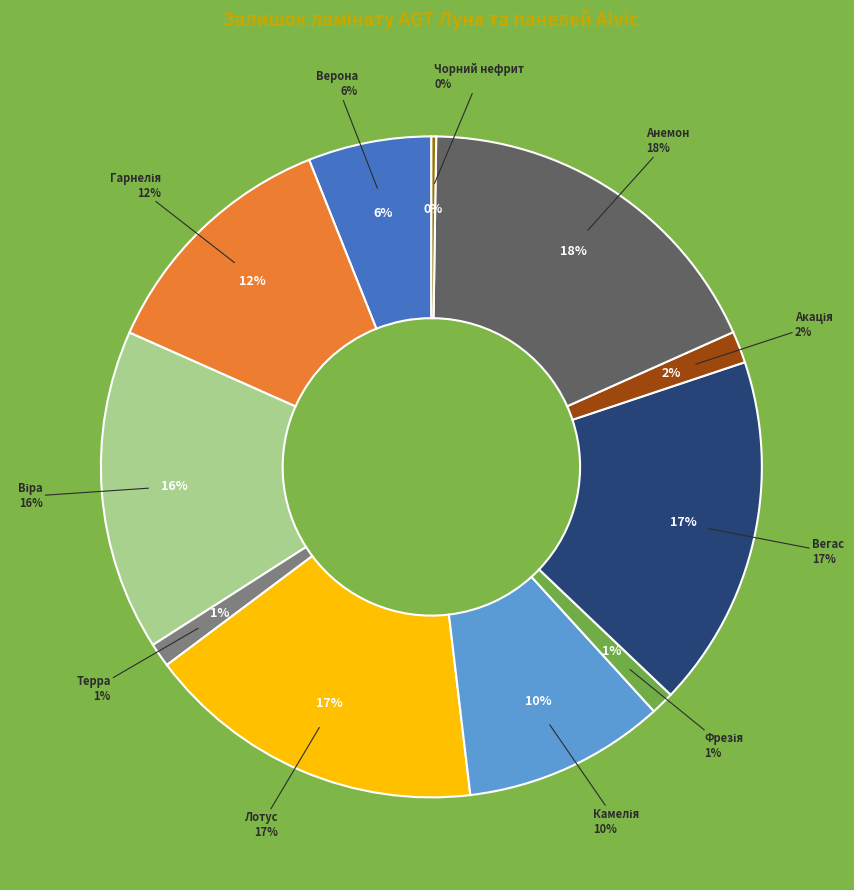

What percentage is the Гарнелія slice, to the nearest percent?

12%